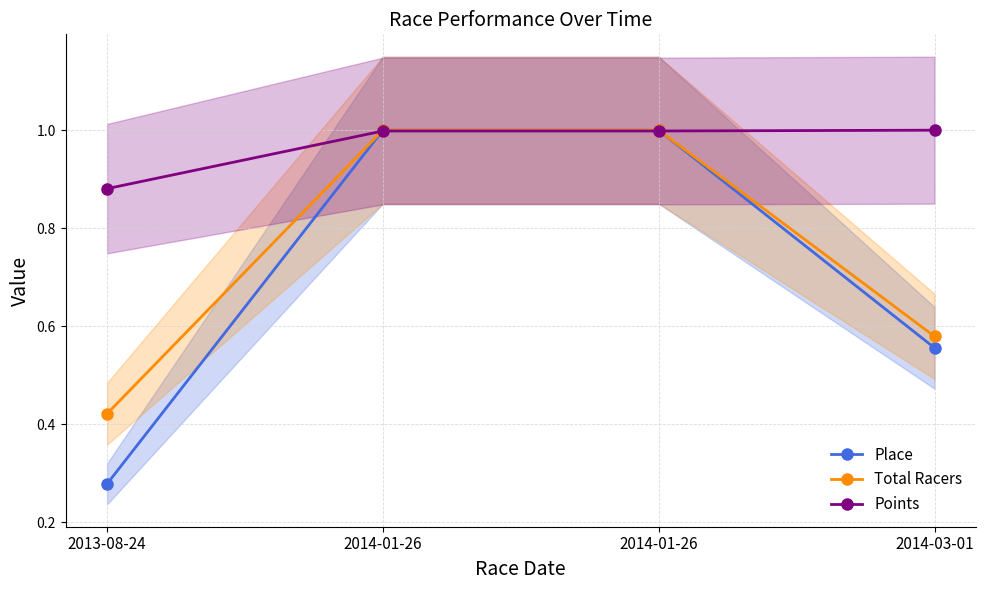

What is the minimum value shown in the chart?

0.3